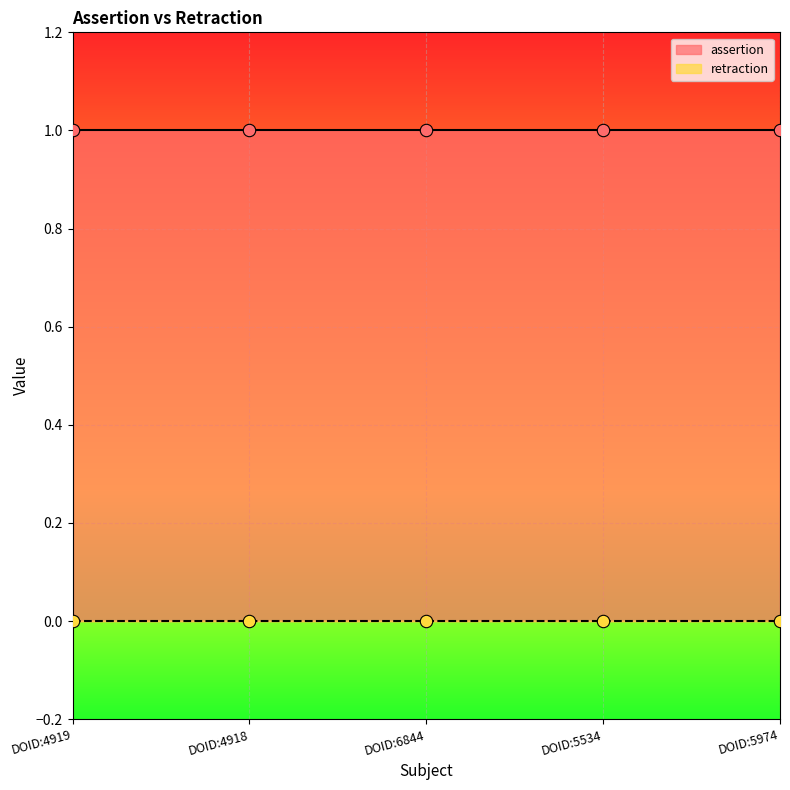

Which series has the largest total across all categories?

assertion